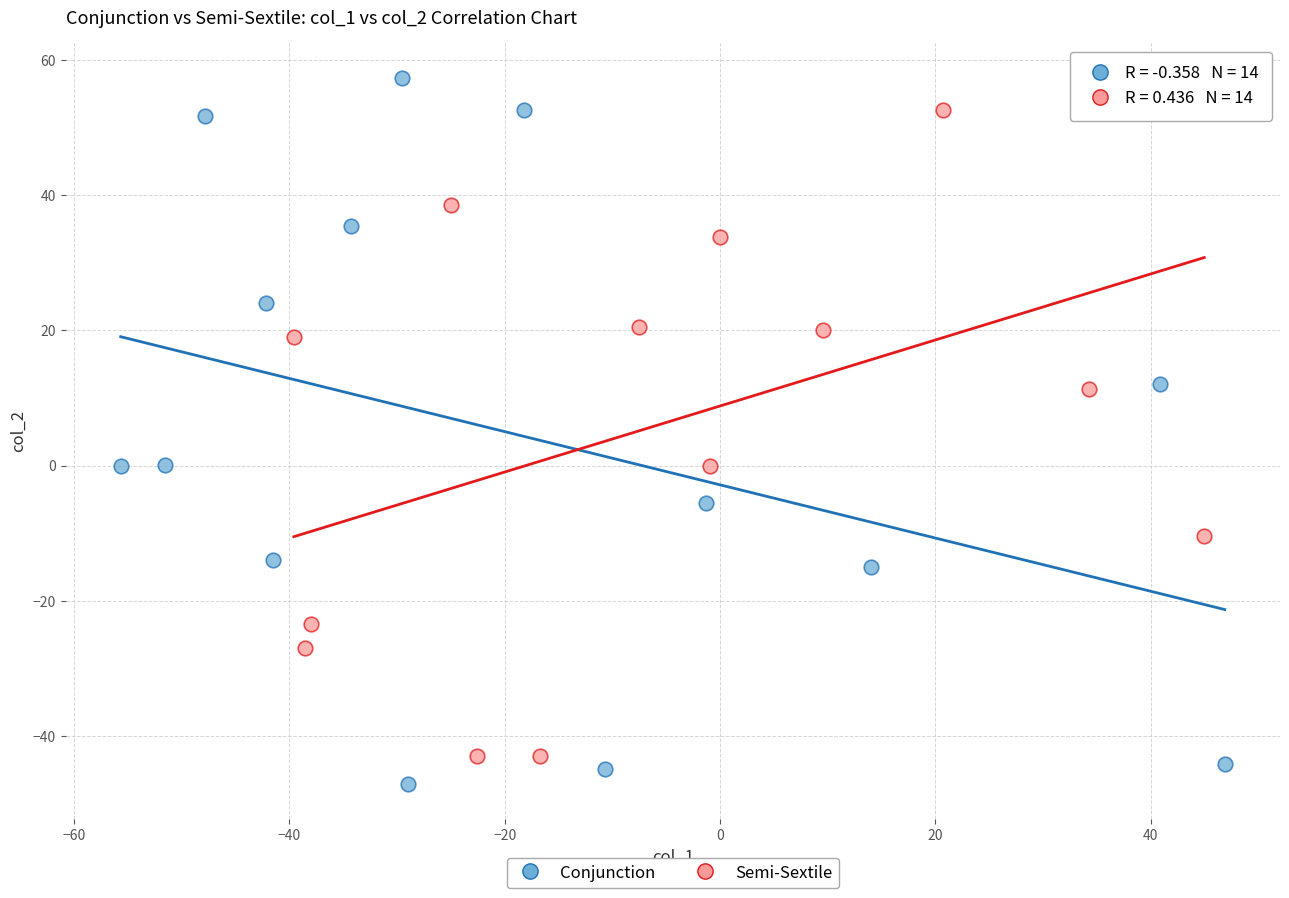

Which series contains the highest Y value?

Conjunction